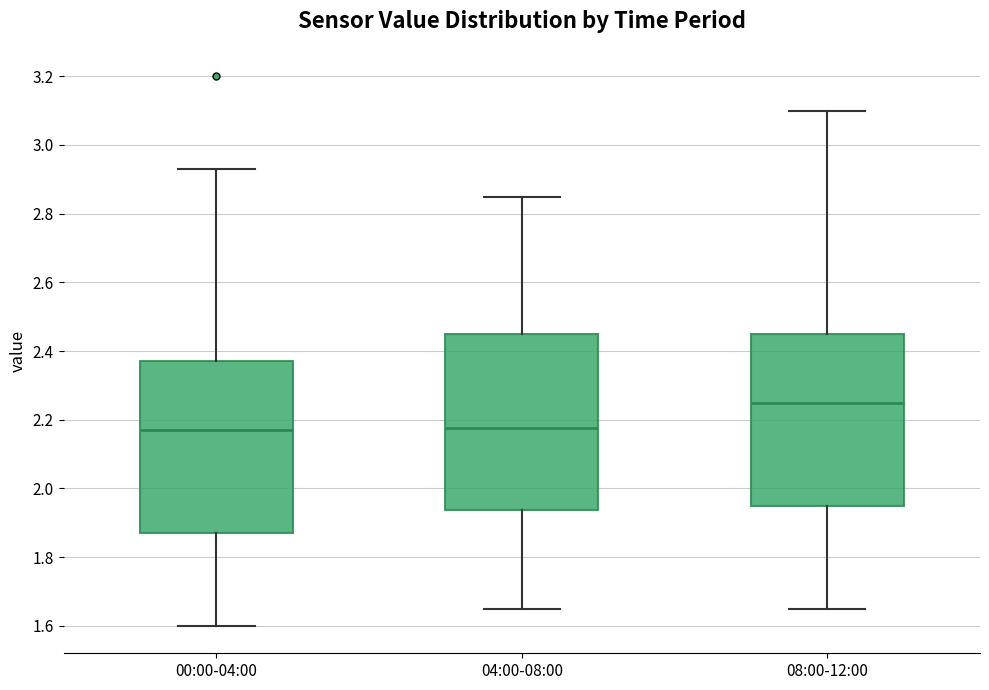

Where does the upper whisker of the box for 04:00-08:00 end on the y-axis? The values are not printed on the chart, so give them approximately, as read against the axis.

2.86